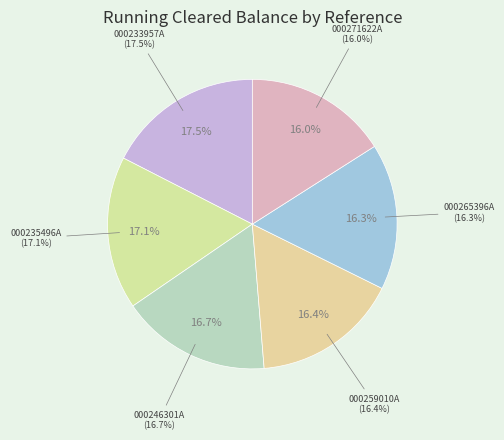

The 000235496A slice represents 17% of the pie. True or false?

True